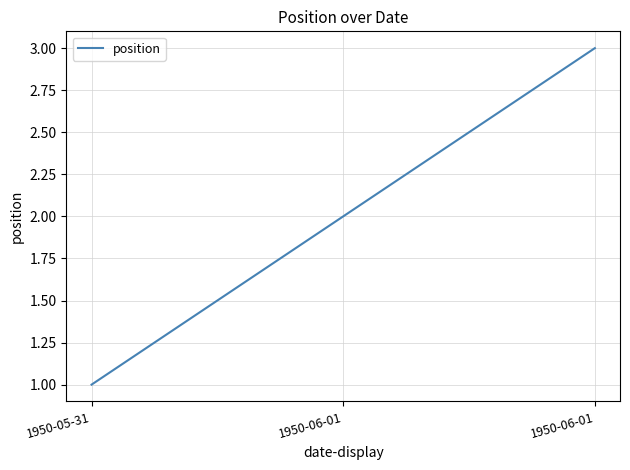

Reading left to right, what are all the values shown in this chart?

1	2	3